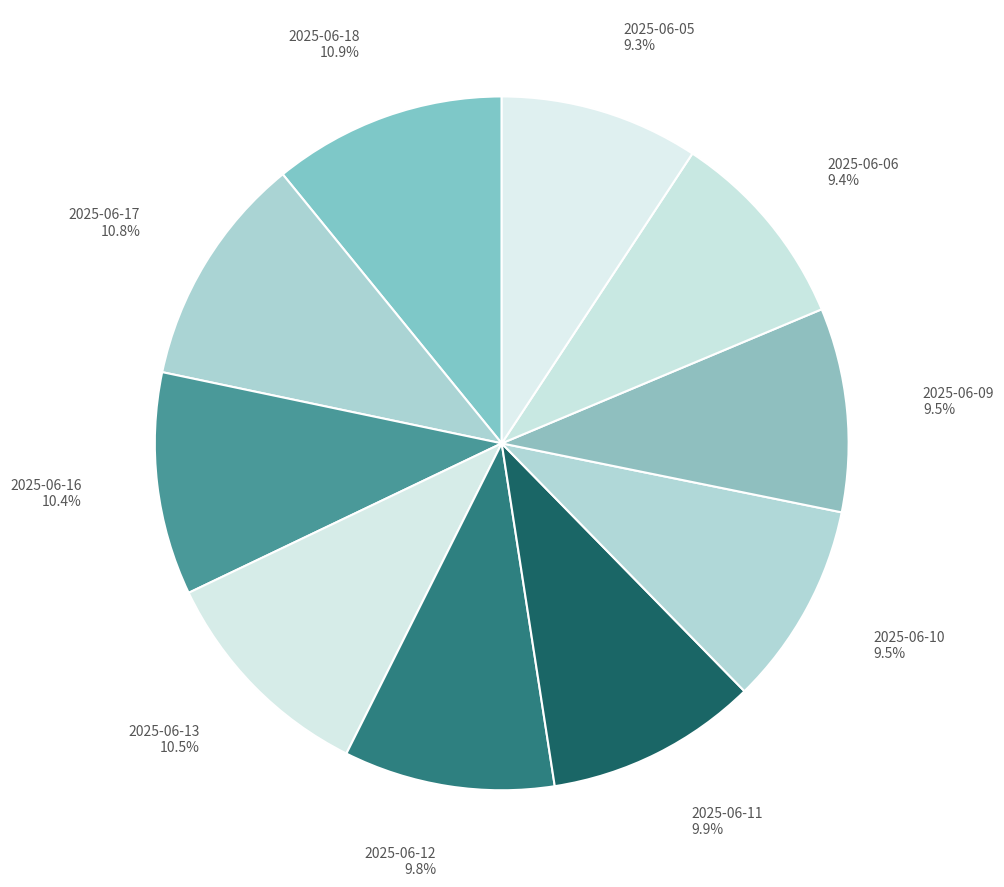

Between 2025-06-13 and 2025-06-10, which is larger?

2025-06-13